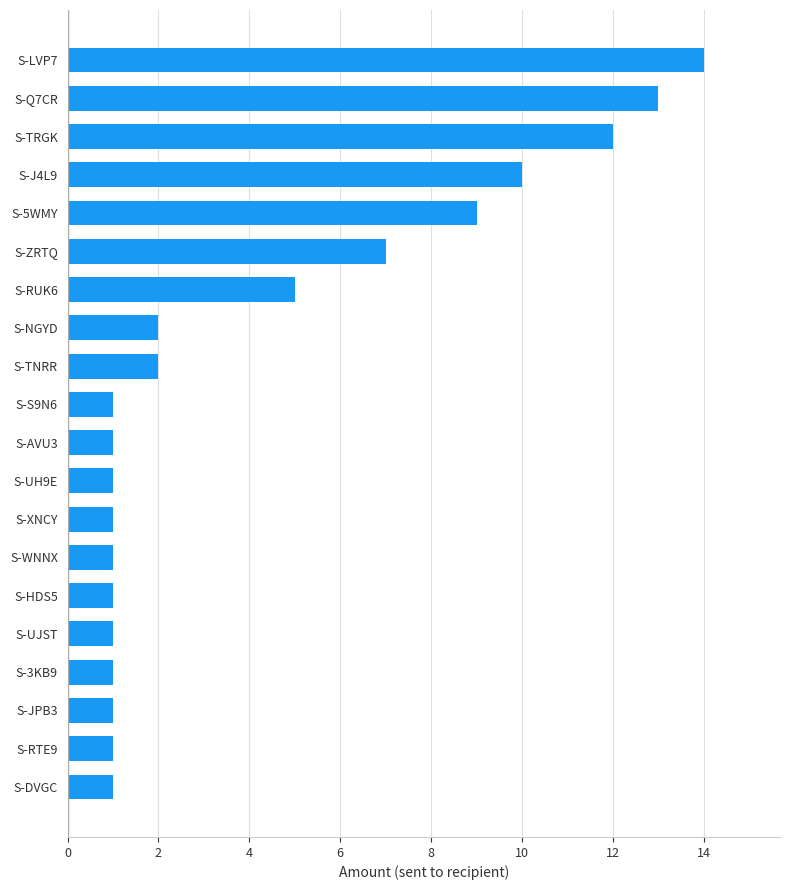

Approximately how many times larger is the value at S-J4L9 compared to S-TNRR?

5.0